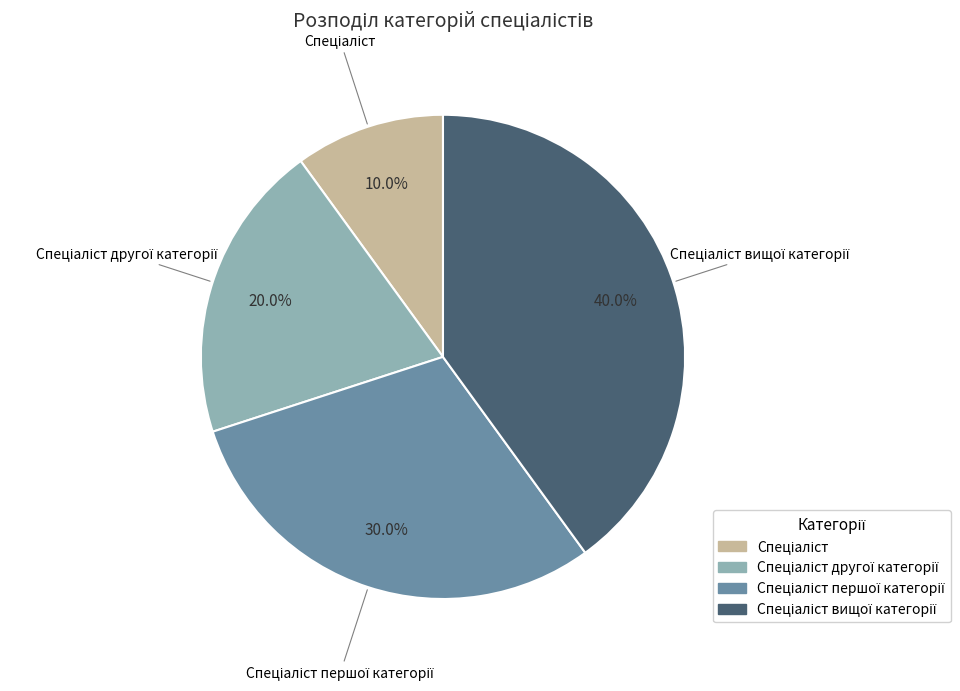

Does any single category account for the majority?

No